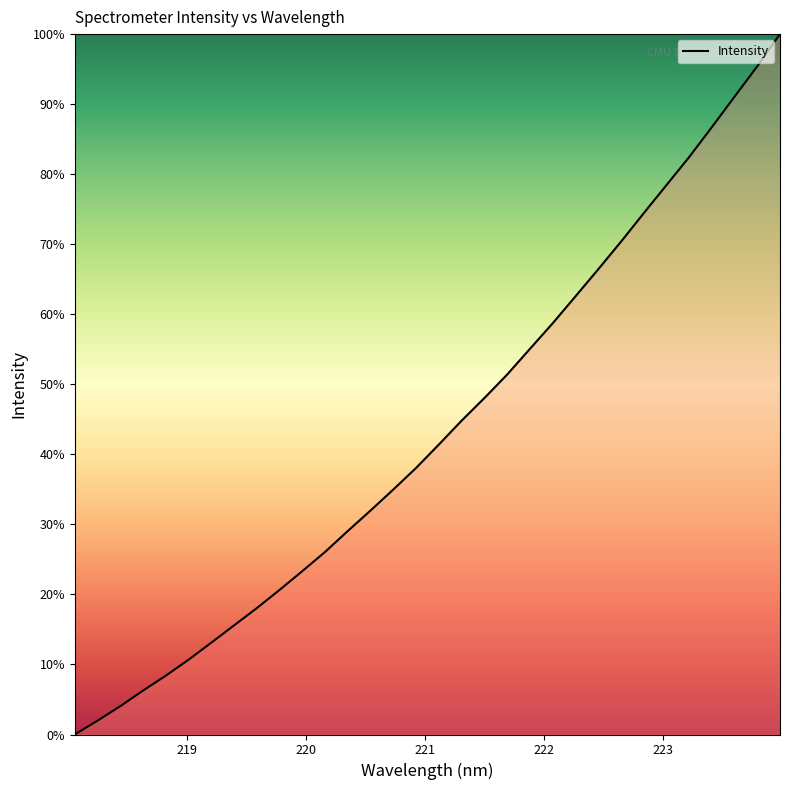

What is the maximum value shown in the chart?

100.0